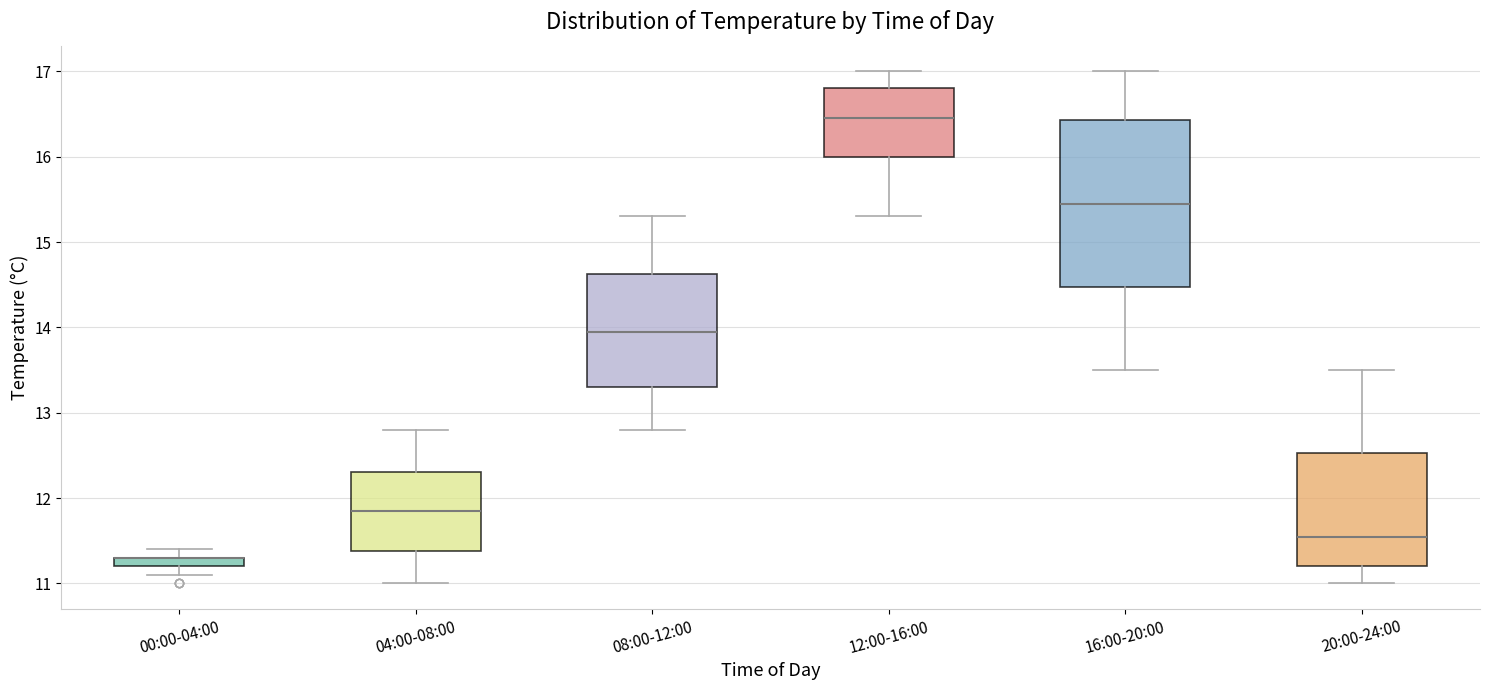

Where does the lower whisker of the box for 16:00-20:00 end on the y-axis? The values are not printed on the chart, so give them approximately, as read against the axis.

13.5